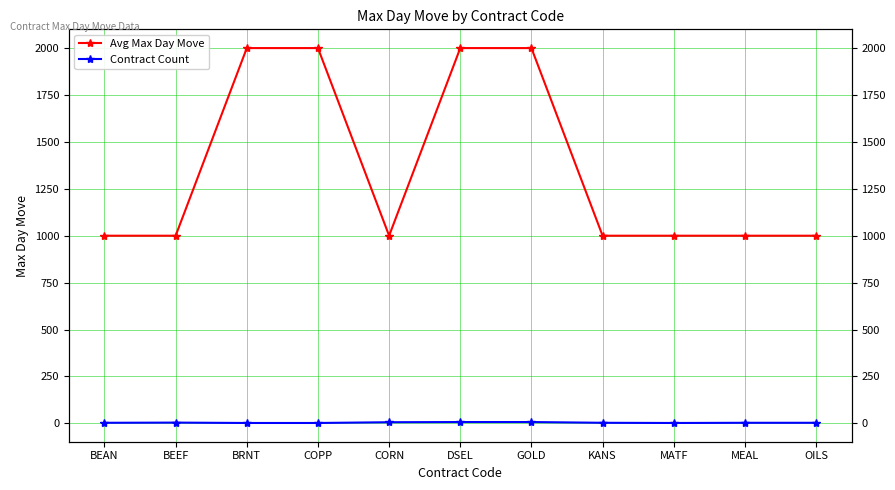

True or false: Avg Max Day Move and Contract Count intersect in this chart.

False